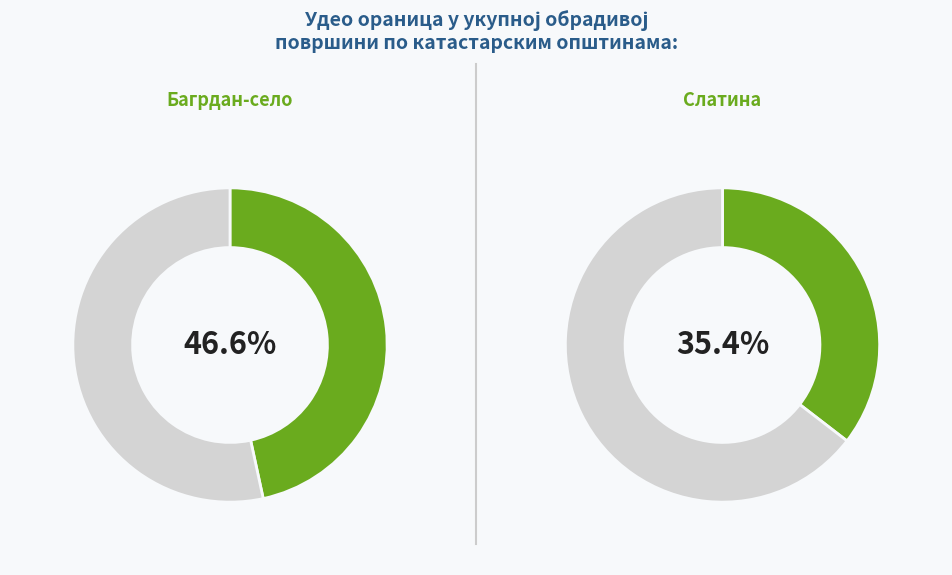

Which category has the biggest portion of the pie?

Багрдан-село